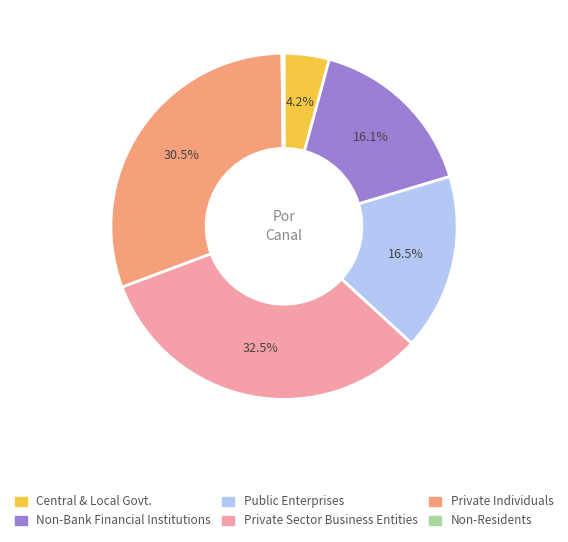

To the nearest percent, what is the difference between the largest and smallest slice percentages?

32%